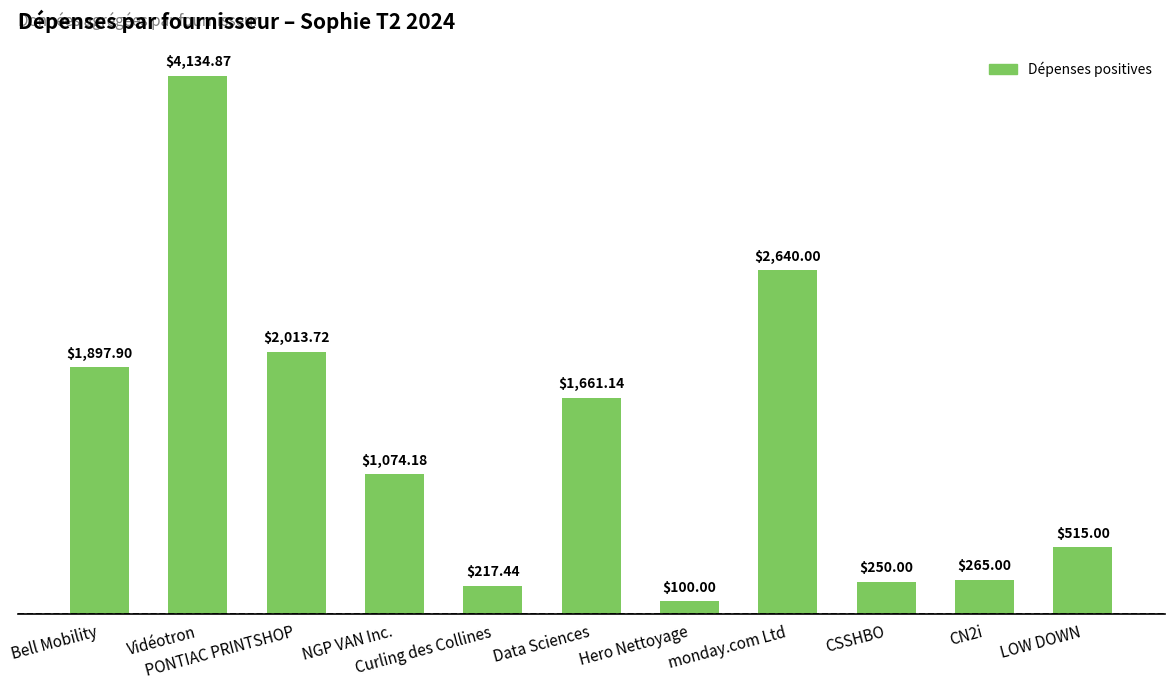

Count the number of categories in the chart.

11